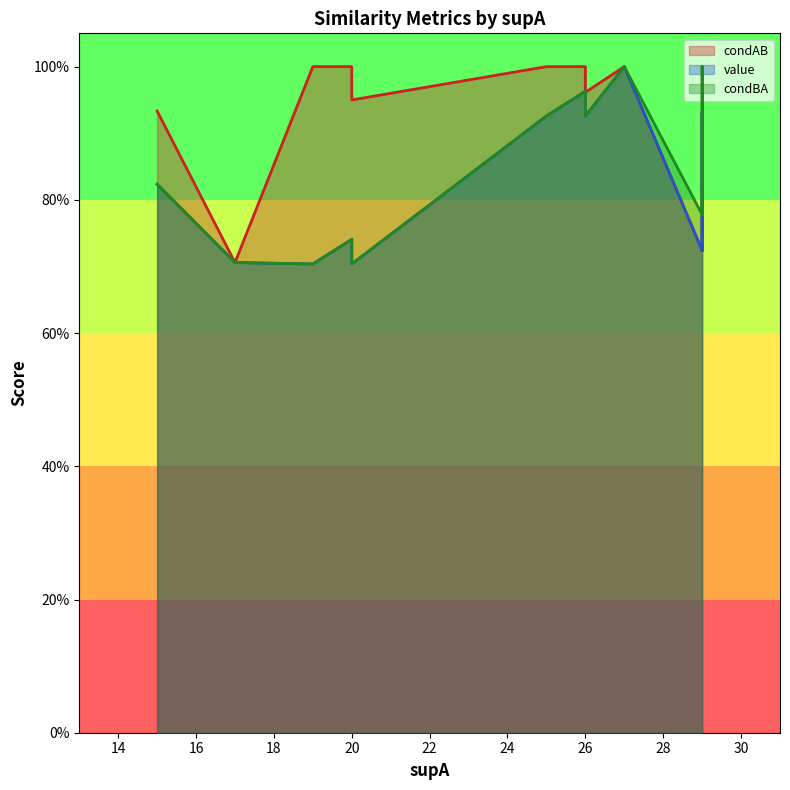

Where is condBA nearest to the value 0?

19